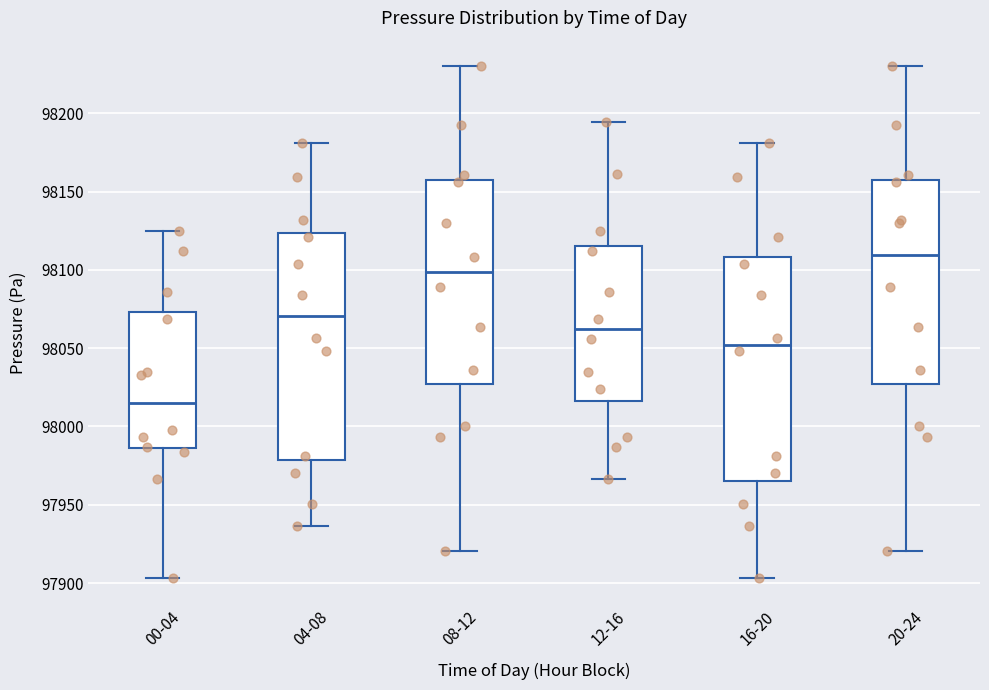

Reading left to right, transcribe this box plot: for each box, give where its median line is, the range the box spans, and where its two whiskers end, as read against the y-axis. The values are not printed on the chart, so give them approximately, as read against the axis.

00-04: median 98015, box 97985 to 98075, whiskers 97905 to 98125
04-08: median 98070, box 97980 to 98125, whiskers 97935 to 98180
08-12: median 98100, box 98025 to 98155, whiskers 97920 to 98230
12-16: median 98060, box 98015 to 98115, whiskers 97965 to 98195
16-20: median 98050, box 97965 to 98110, whiskers 97905 to 98180
20-24: median 98110, box 98025 to 98155, whiskers 97920 to 98230